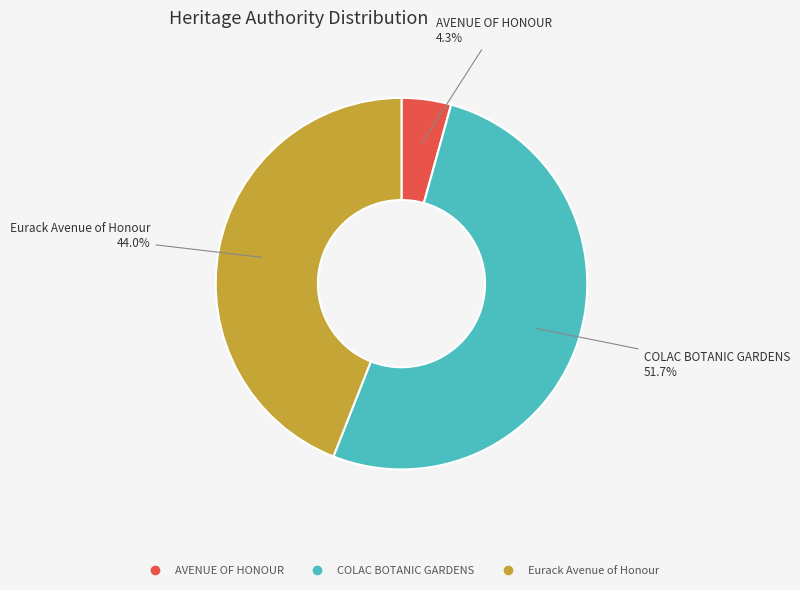

Which has a higher value, Eurack Avenue of Honour or COLAC BOTANIC GARDENS?

COLAC BOTANIC GARDENS